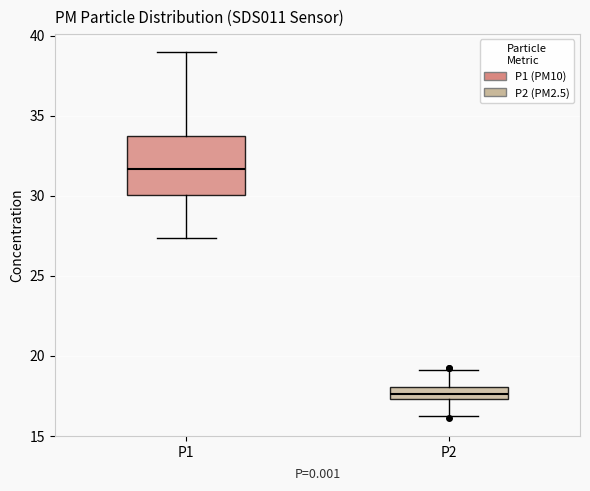

Where does the median line of the box for P1 sit on the y-axis? The values are not printed on the chart, so give them approximately, as read against the axis.

31.5